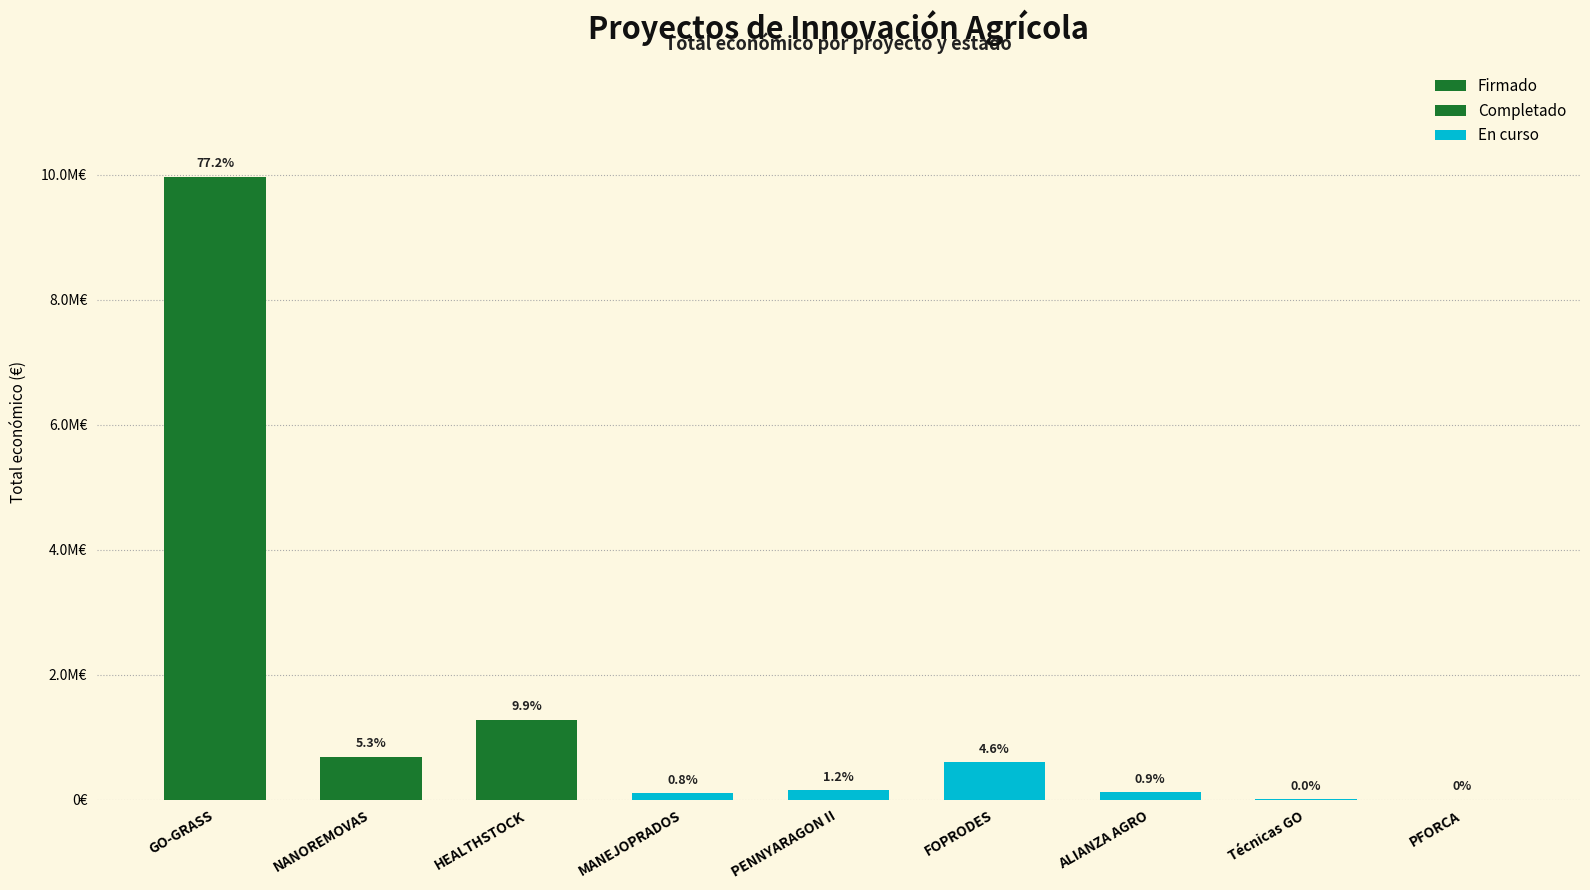

What is the average value of the Completado series?

218596